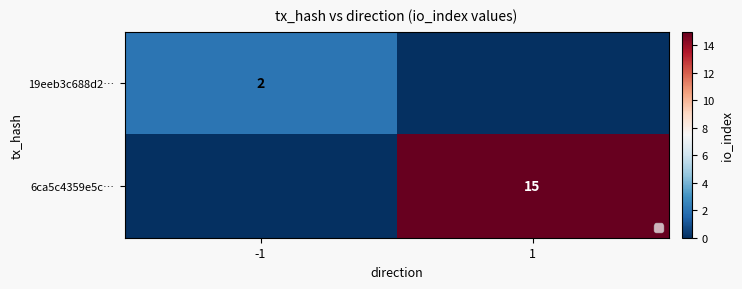

At which category is the sum across all series the highest?

1